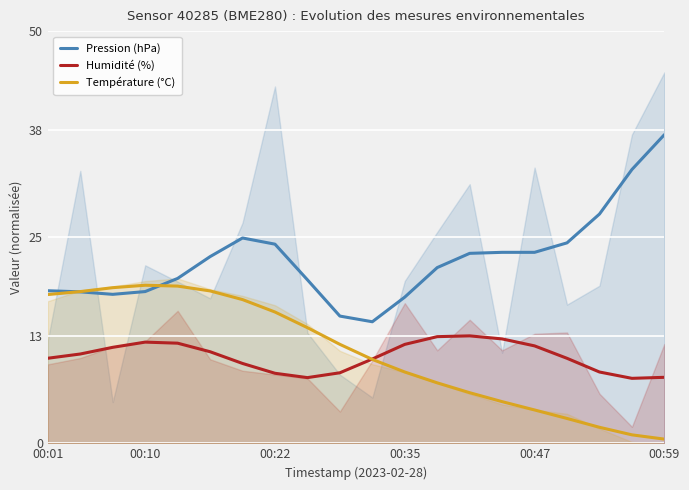

What is the maximum value for Température (°C)?

19.2